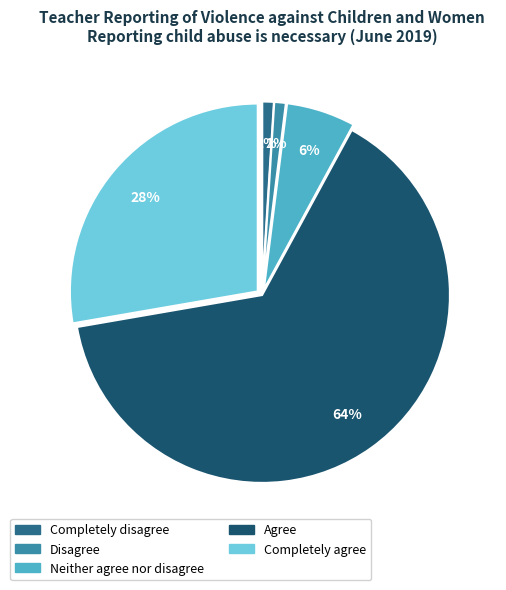

Do Disagree and Completely disagree together represent more than half of the pie?

No